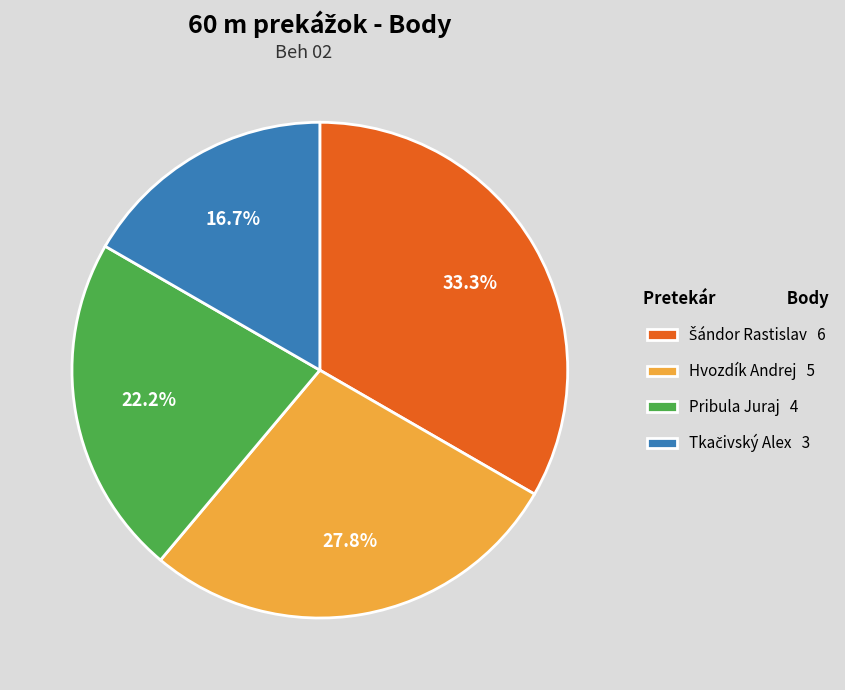

What is the total percentage of Hvozdík Andrej 5 and Pribula Juraj 4?

50.0%